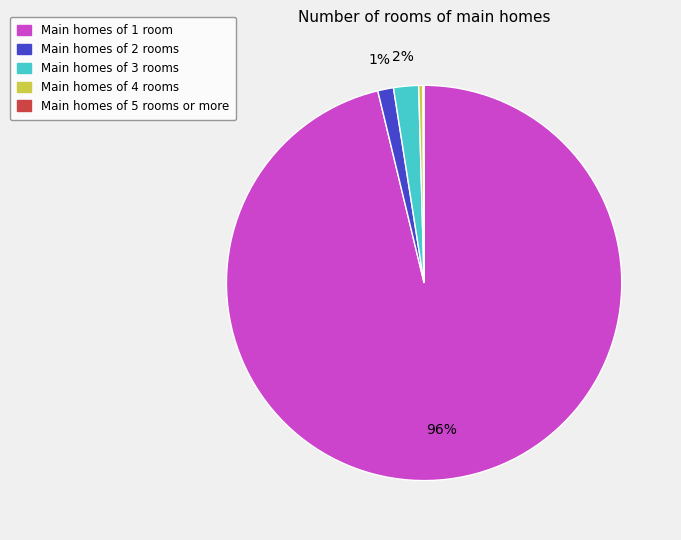

Is there a majority slice in this chart?

Yes